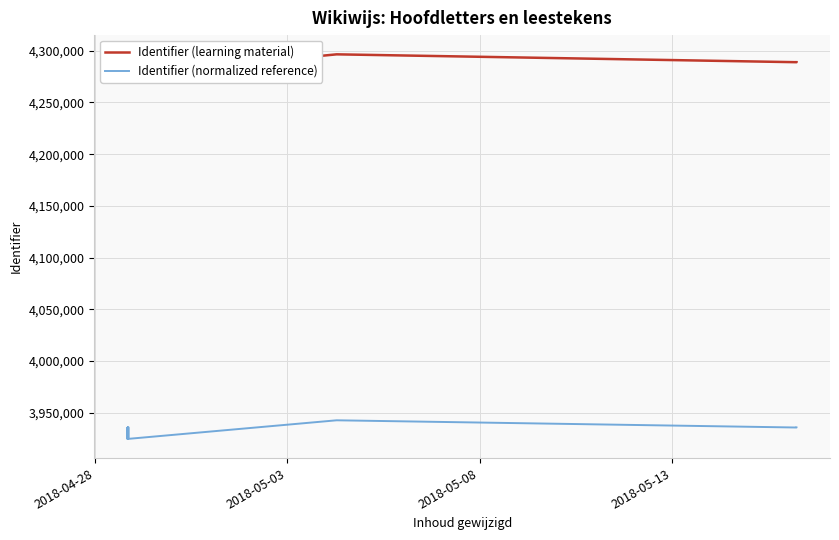

Which label corresponds to the smallest value in the chart?

2018-04-28